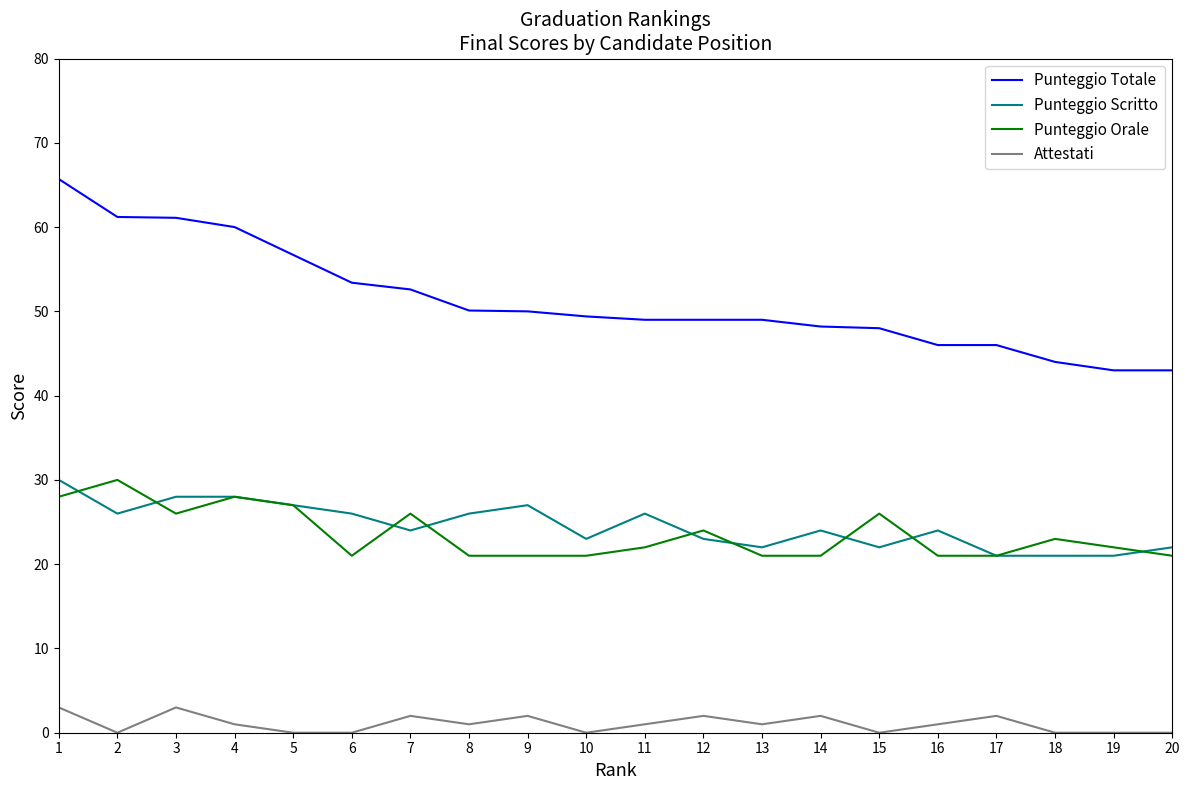

What is the difference between the highest and lowest values at 18?

44.0